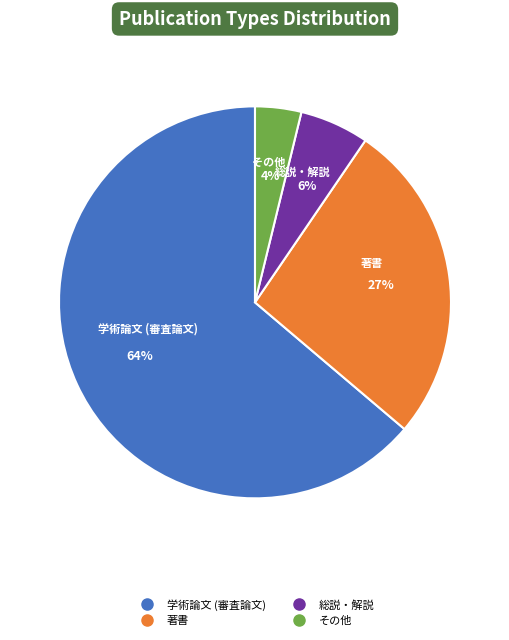

How many slices are in this pie chart?

4